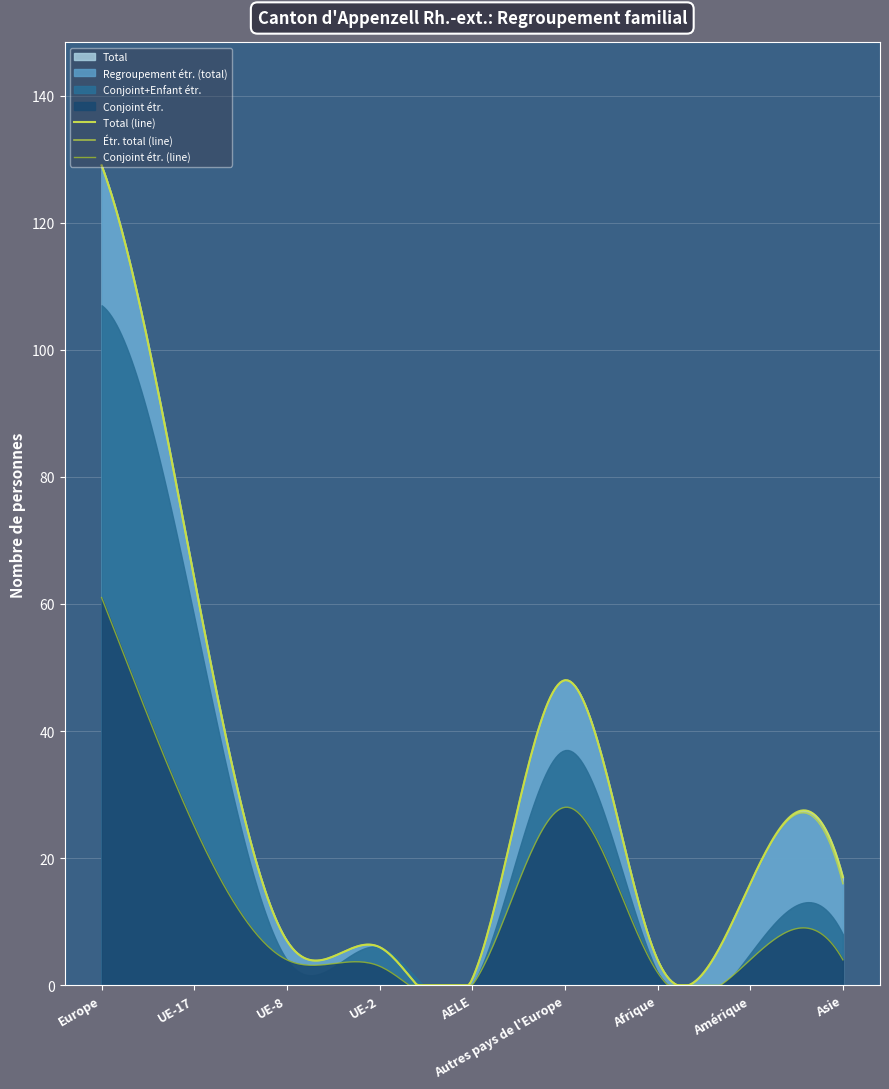

What is the label of the 6th point from the left?

Autres pays de l'Europe